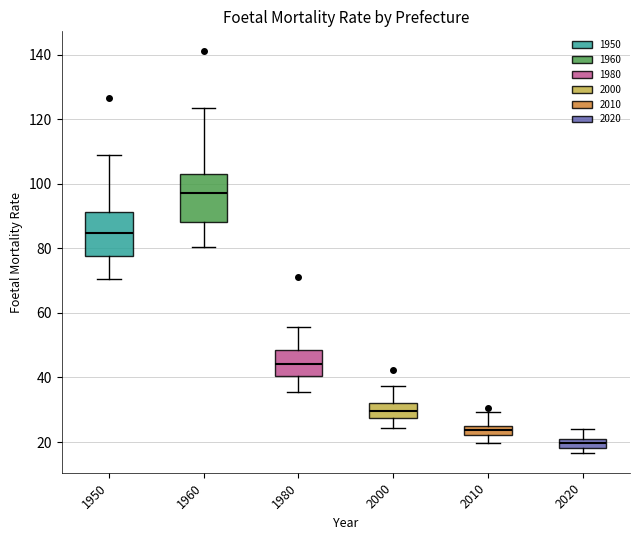

Where is the upper edge of the box at x = 1950 on the y-axis? The values are not printed on the chart, so give them approximately, as read against the axis.

92